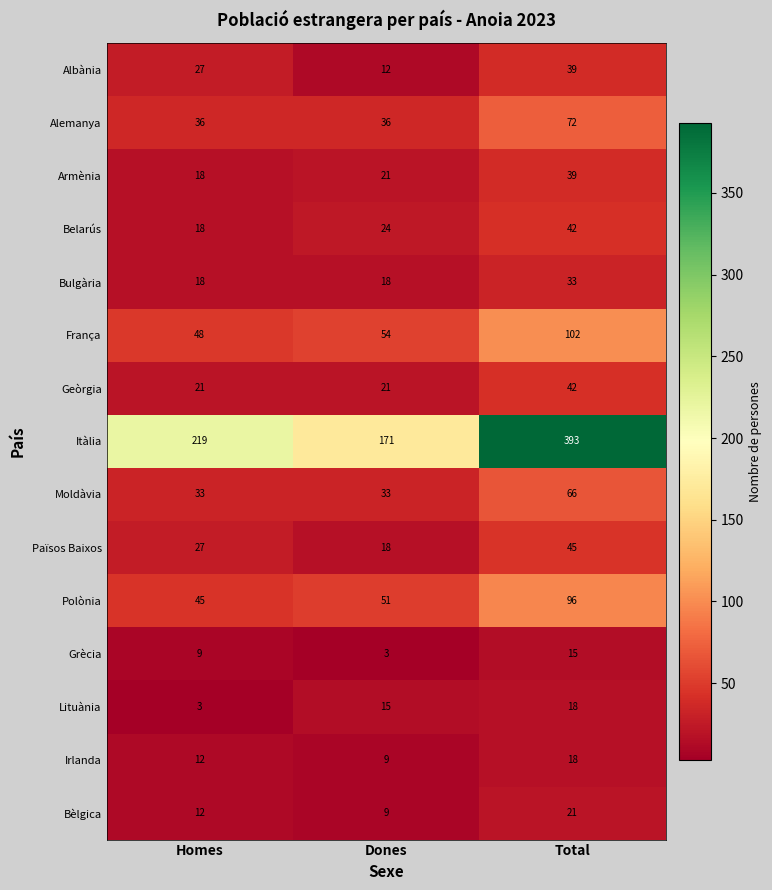

List the labels in order of França value, largest first.

Total, Dones, Homes